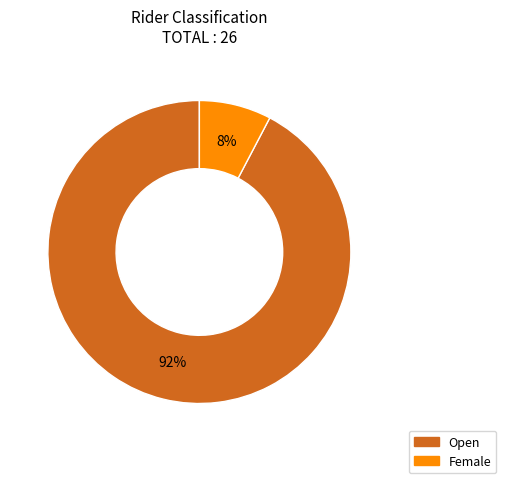

Which slice is the smallest?

Female